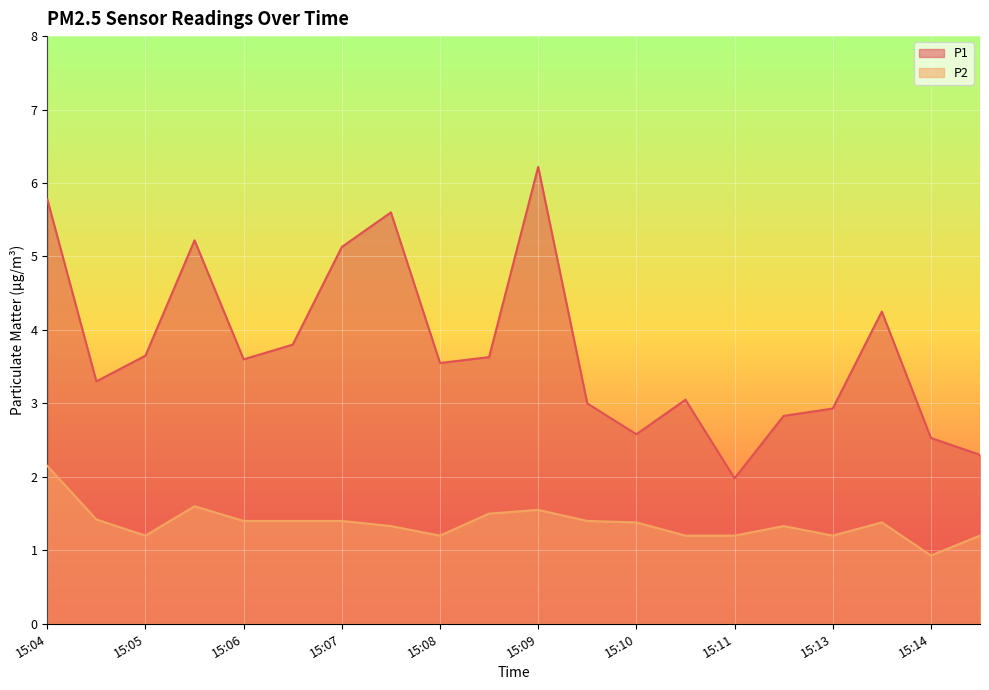

True or false: P2 and P1 cross at least once.

False